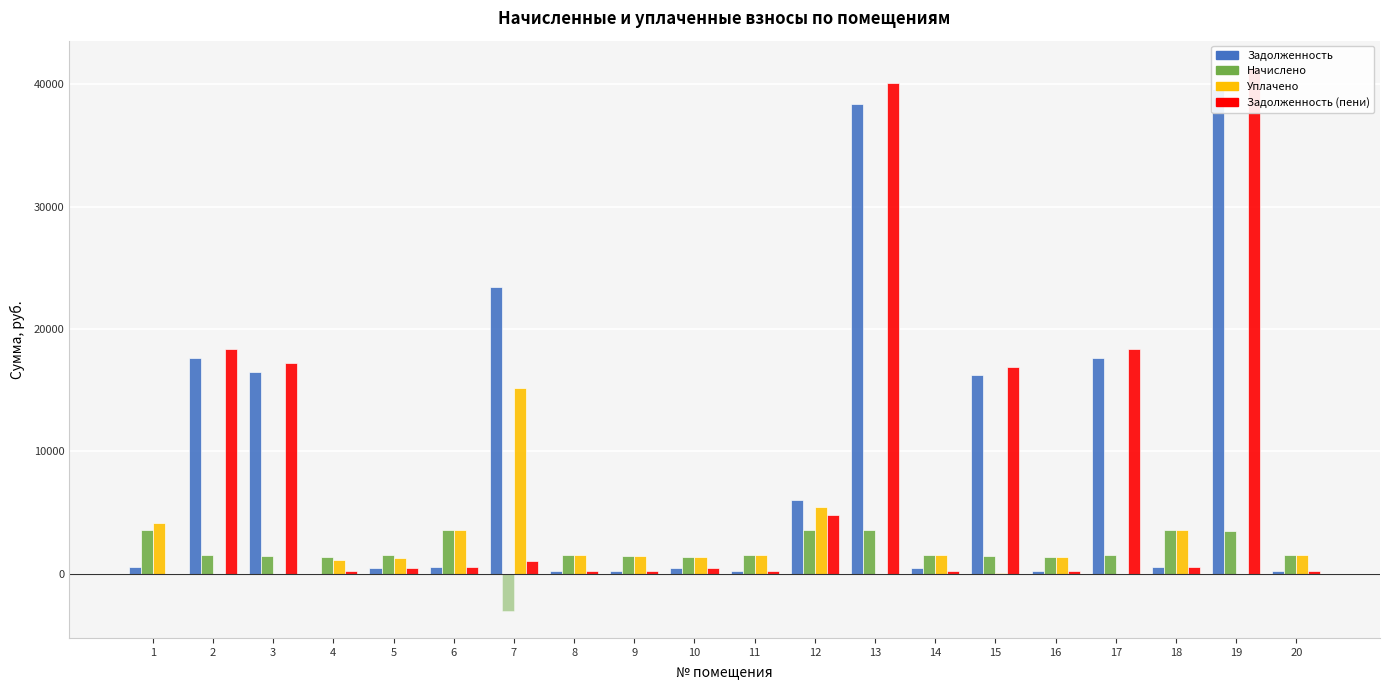

What is the value of the Уплачено bar at the 6th from the left?

3557.5